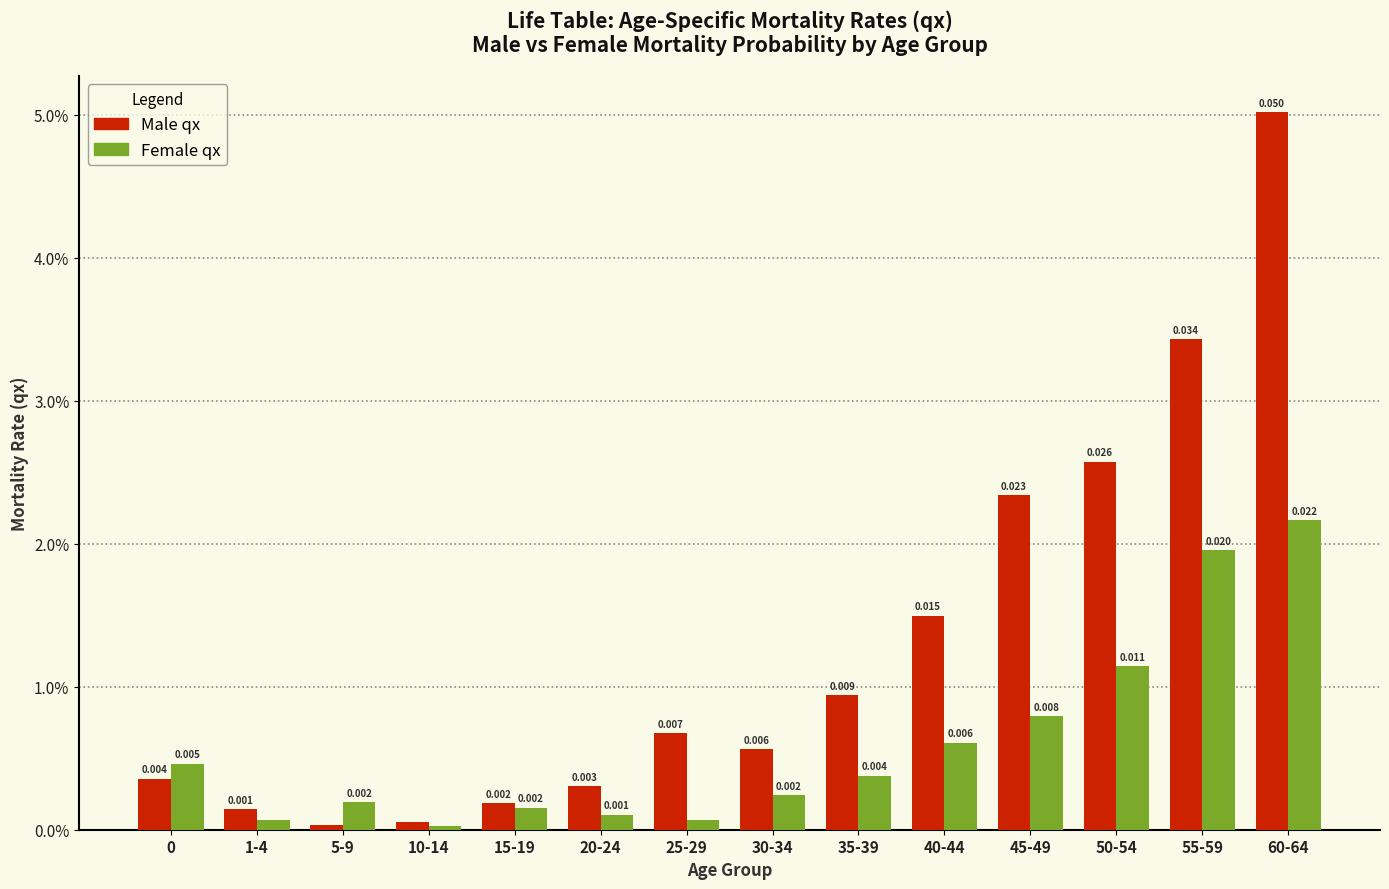

At which category is the sum across all series the highest?

60-64